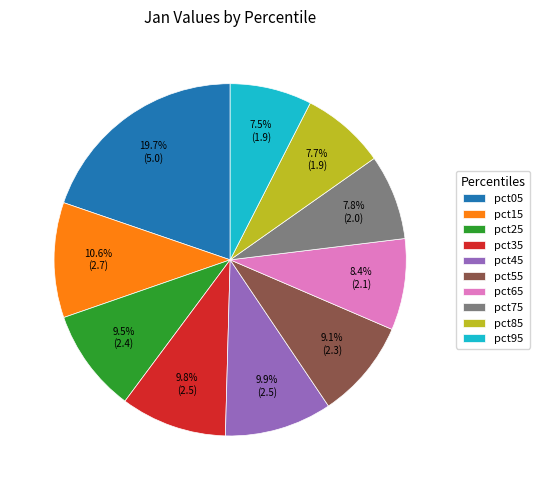

Between pct45 and pct85, which is larger?

pct45